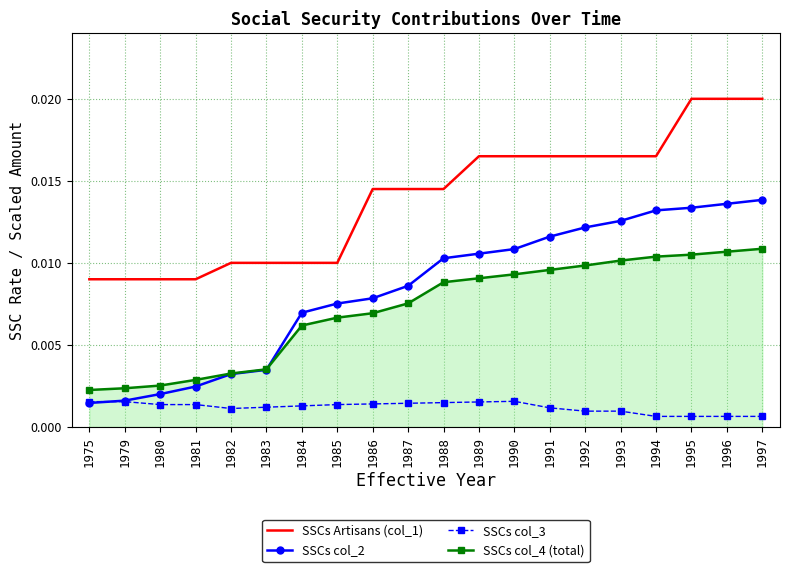

Is the value of SSCs Artisans (col_1) at 1996 greater than the value of SSCs col_2 at 1986?

Yes